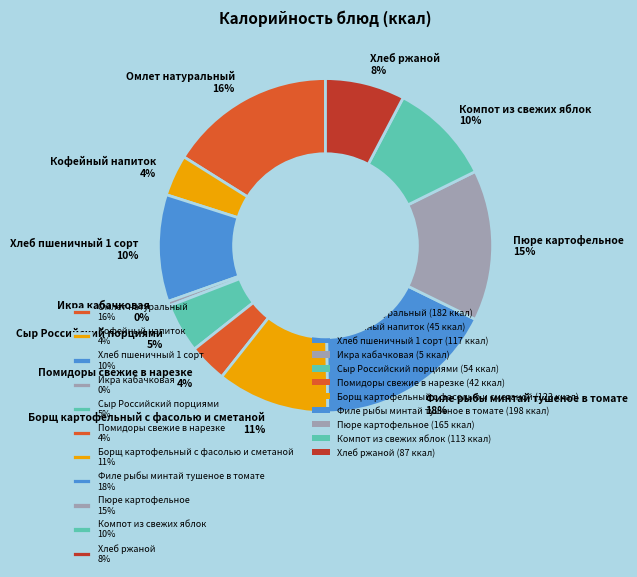

True or false: Компот из свежих яблок accounts for 10% of the total.

True